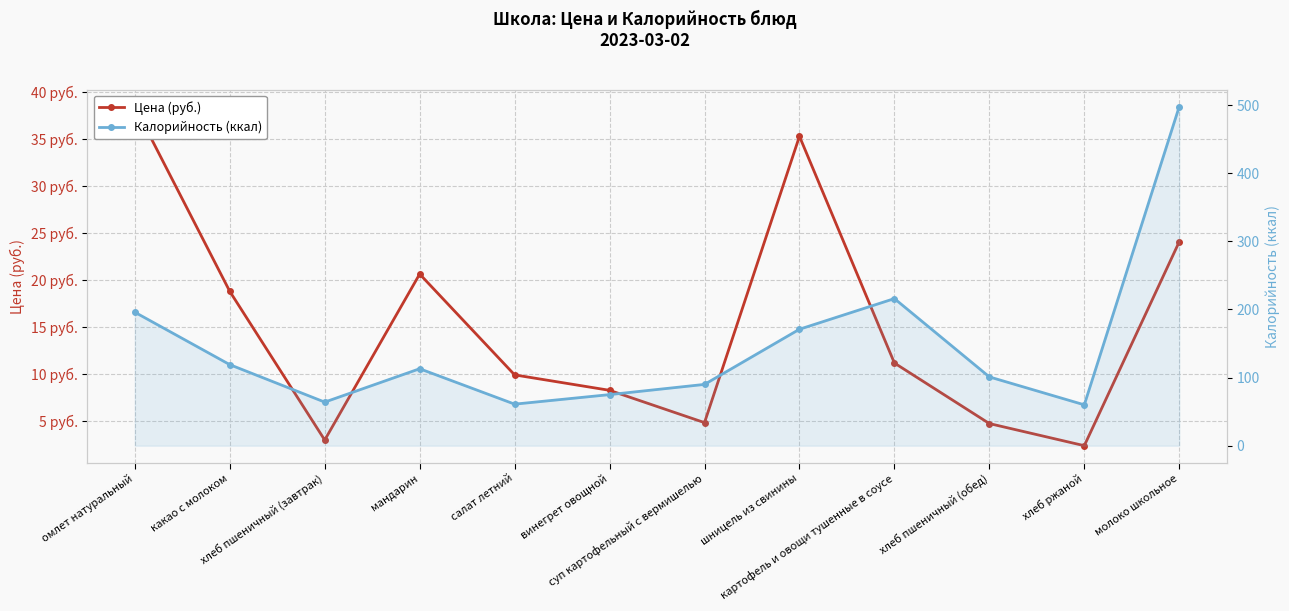

Which series has the largest range (max minus min)?

Калорийность (ккал)